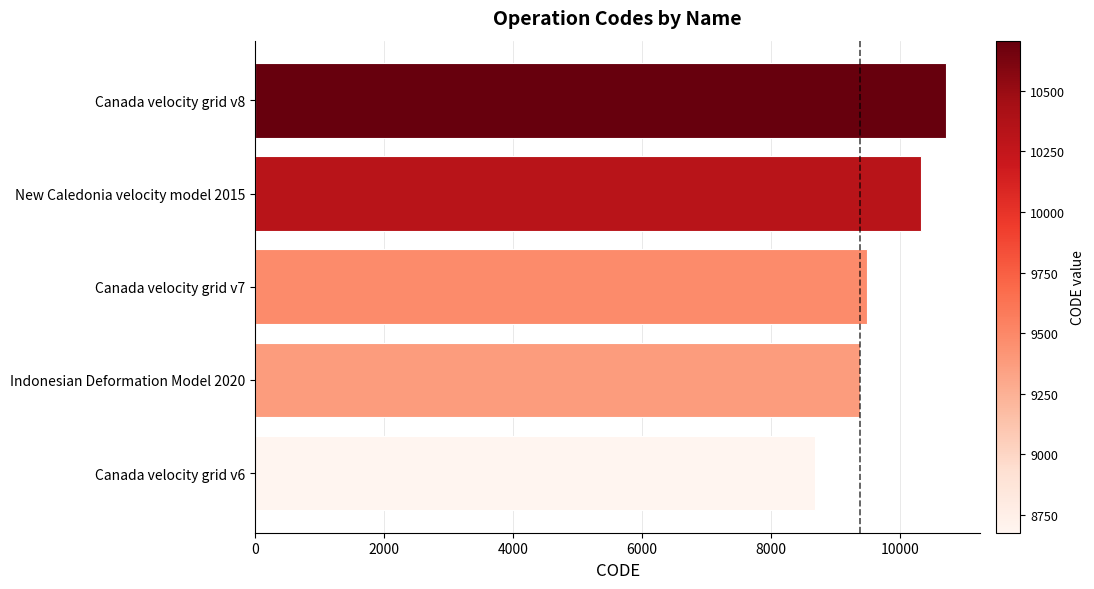

Is it true that the value at Canada velocity grid v7 is 14547?

False